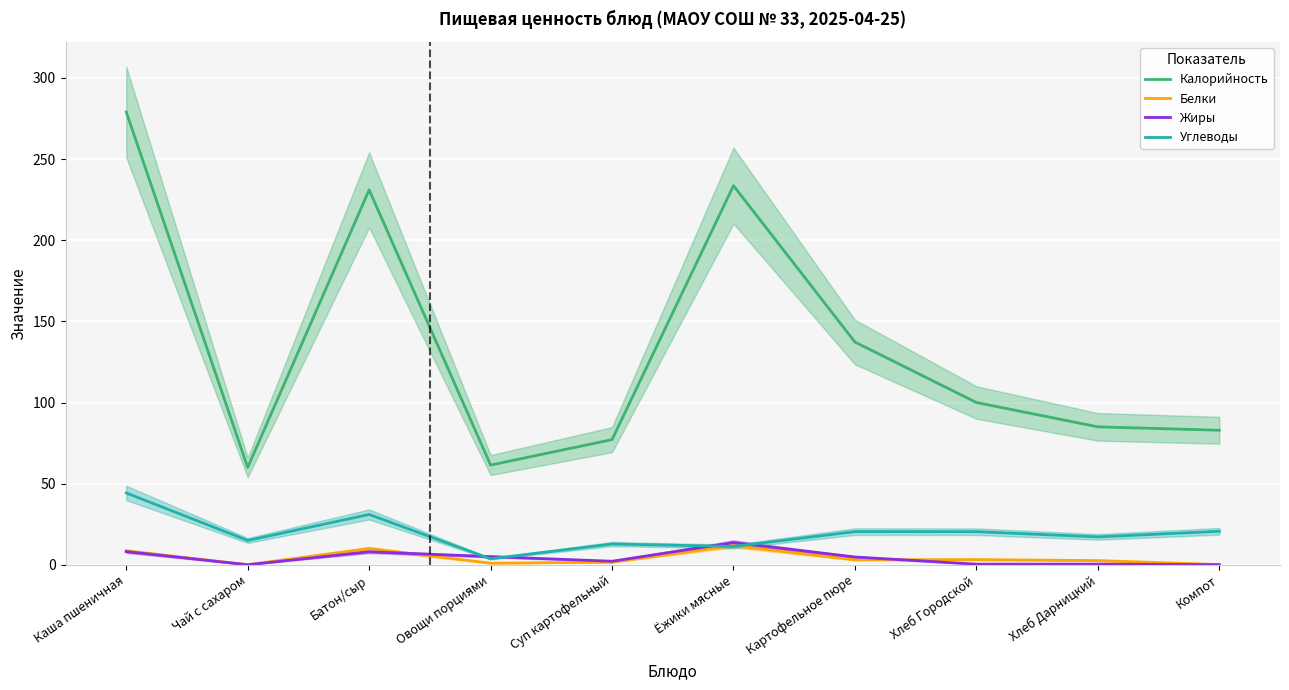

Where is Углеводы nearest to the value 23?

Компот